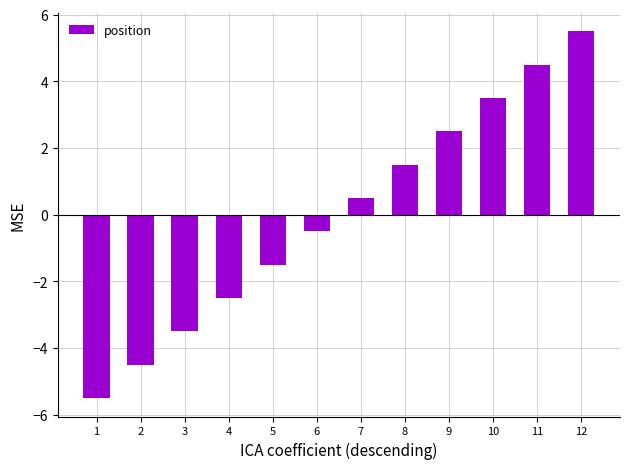

The chart shows a value of 1.7 at 11. True or false?

False